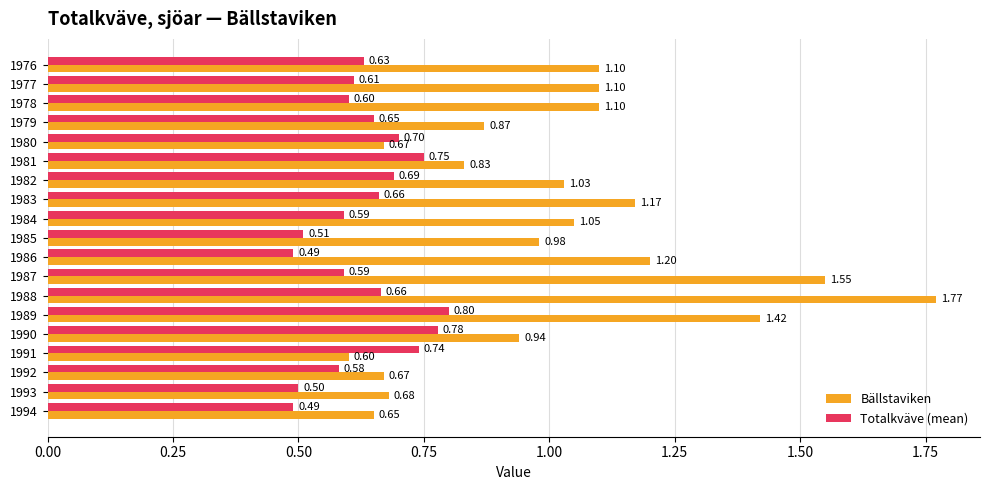

What is the smallest value displayed?

0.5